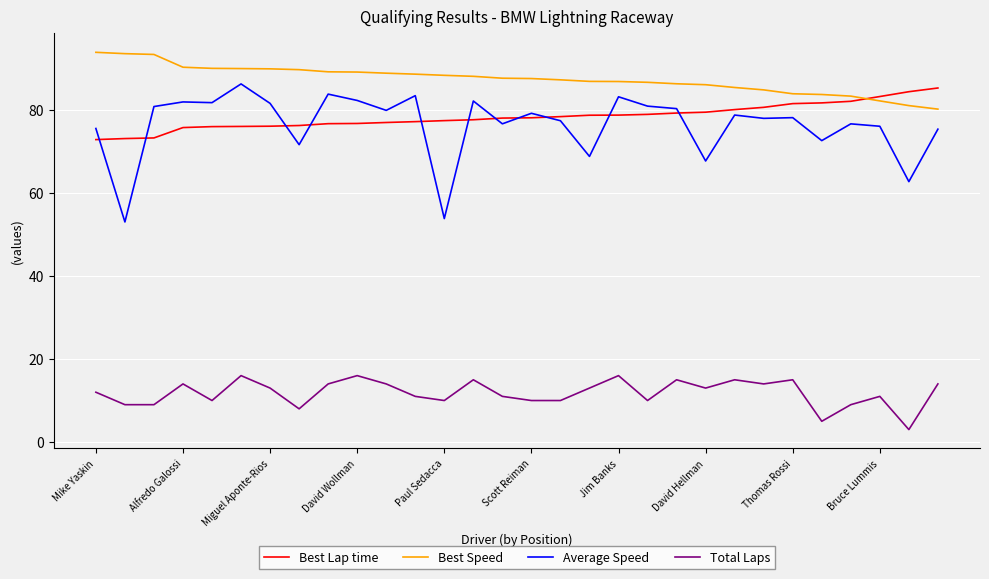

Which series has the largest total across all categories?

Best Speed